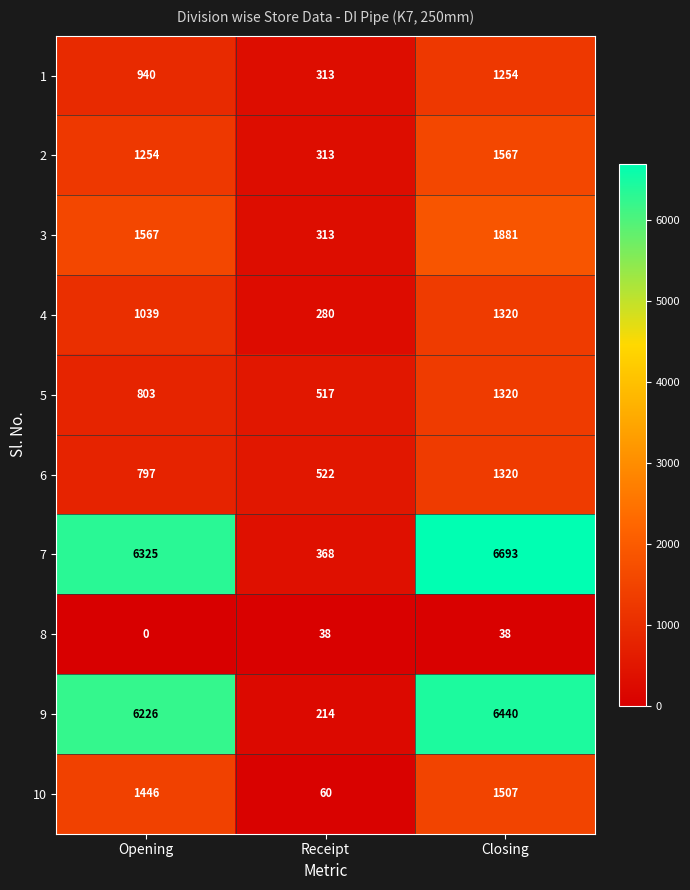

Rank the categories by 2 value from highest to lowest.

Closing, Opening, Receipt